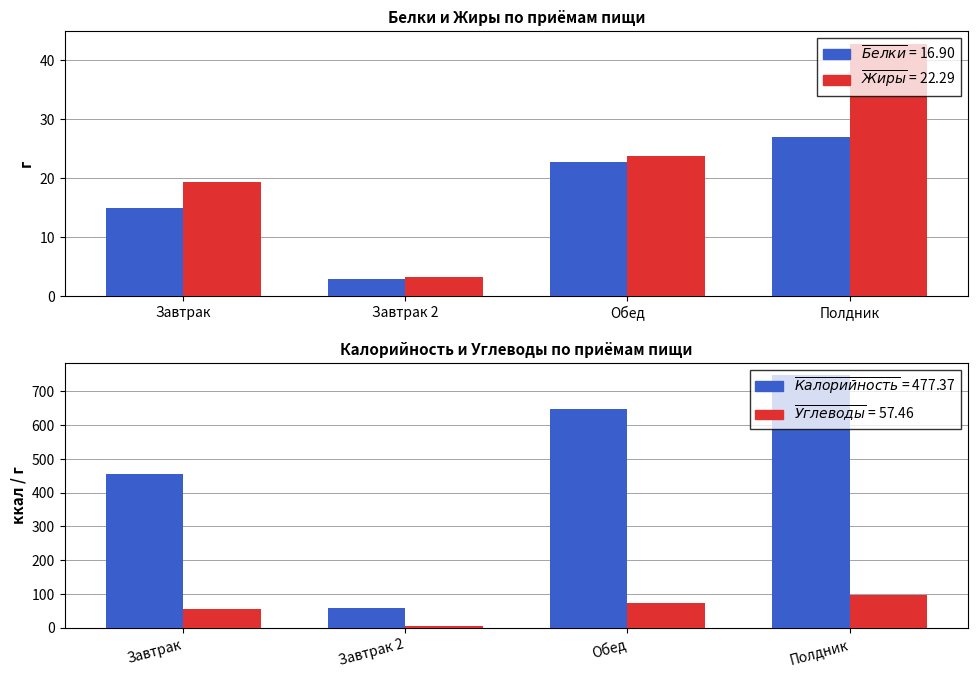

Count the number of categories in the chart.

4